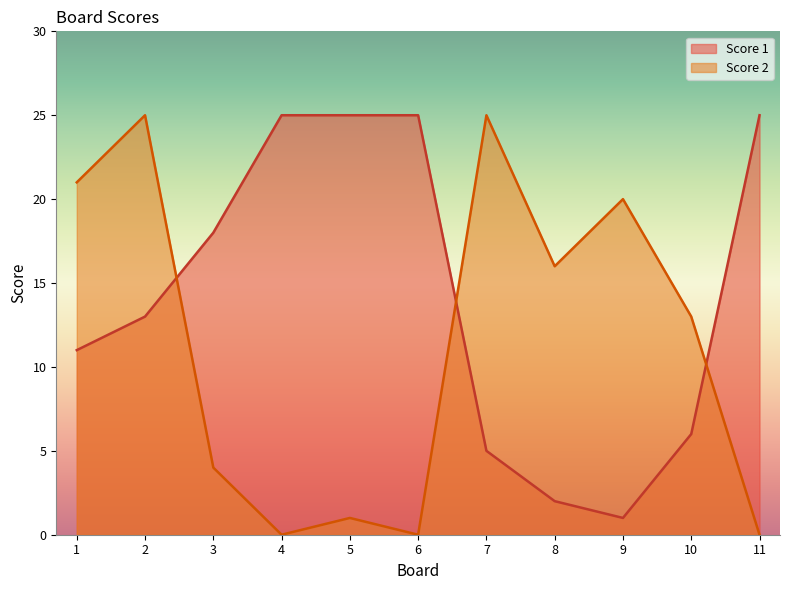

Does the chart display data point markers on the line(s)?

No